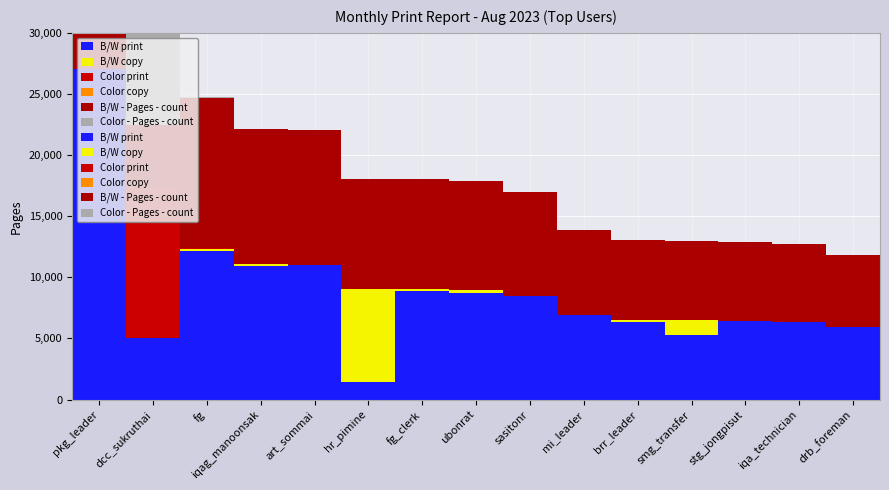

How many bars are there in each group?

6